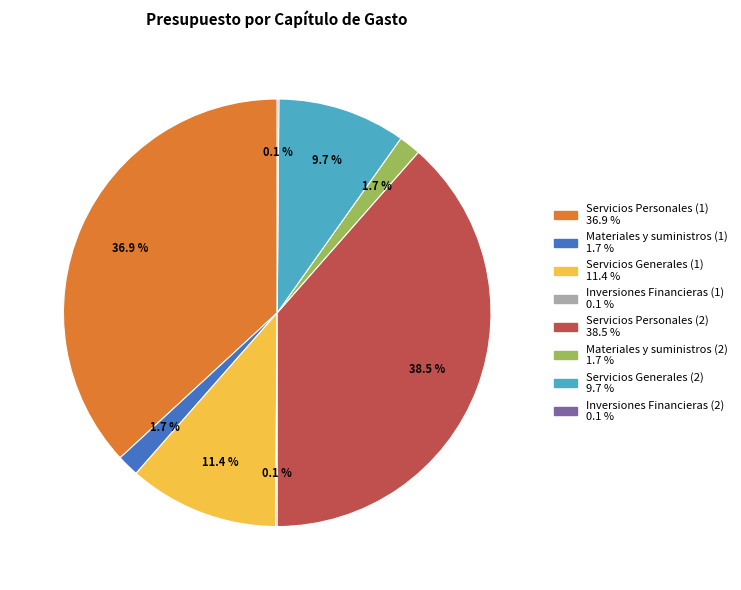

Which category has the biggest portion of the pie?

Servicios Personales (2)